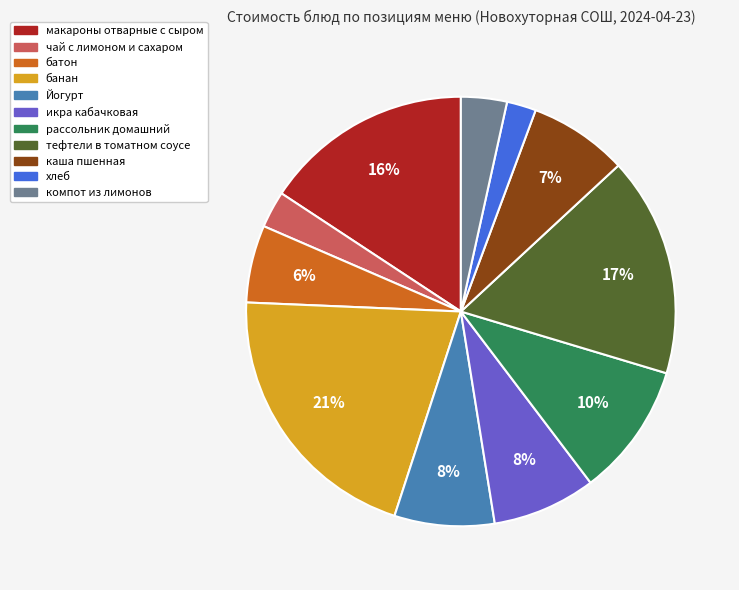

Between Йогурт and компот из лимонов, which is larger?

Йогурт